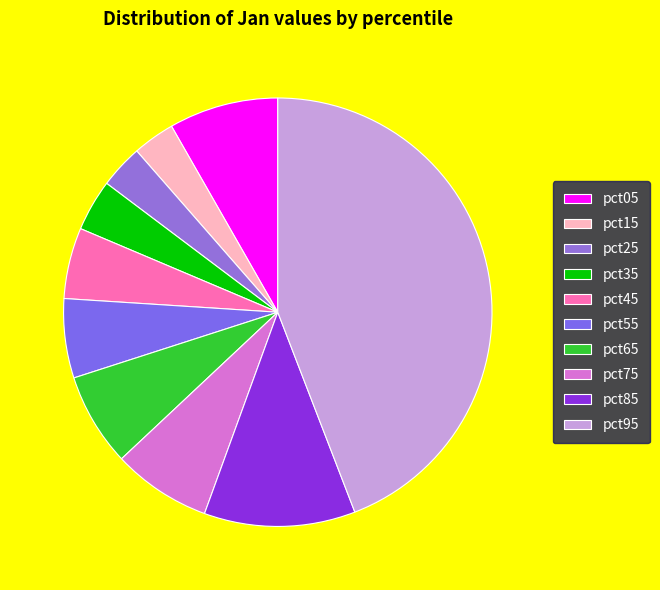

True or false: pct65 accounts for 17% of the total.

False